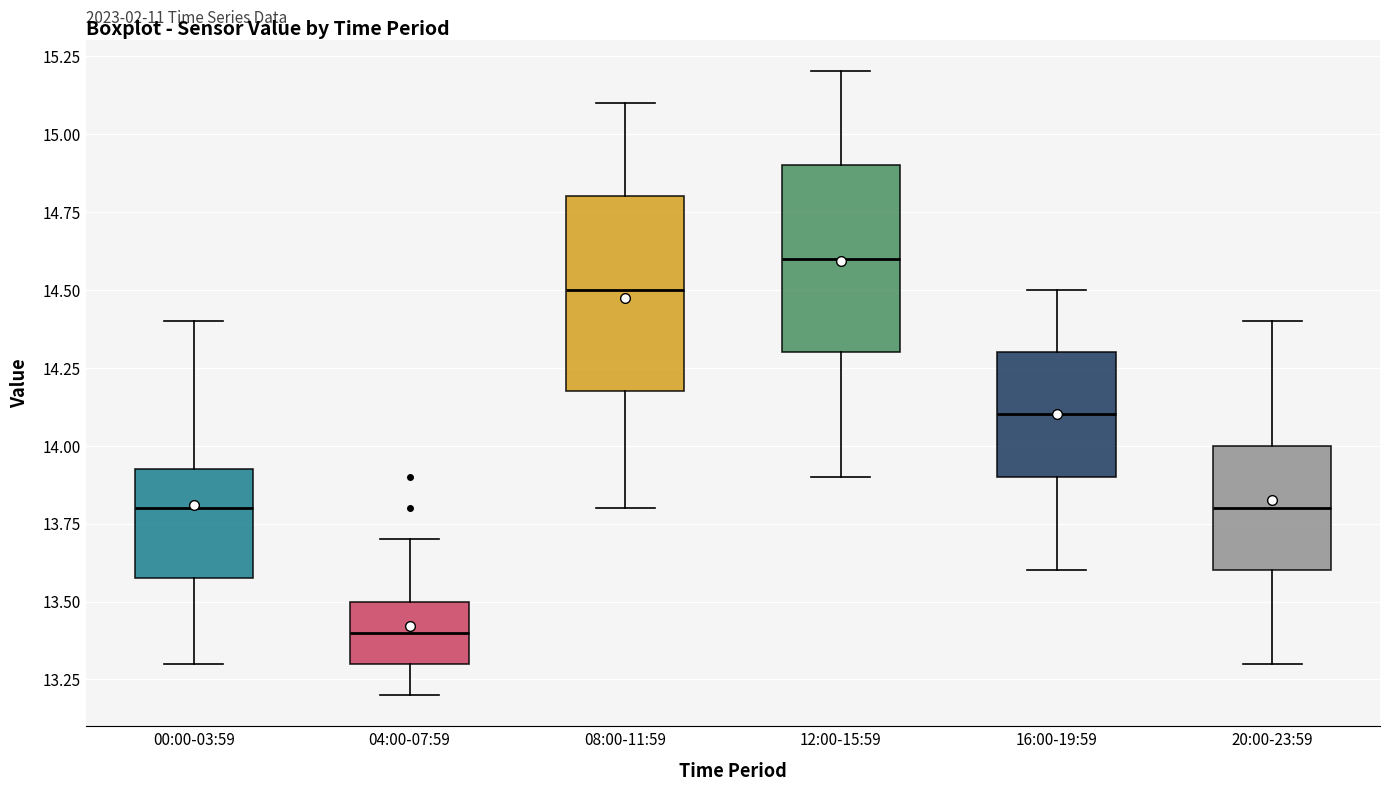

Reading left to right, transcribe this box plot: for each box, give where its median line is, the range the box spans, and where its two whiskers end, as read against the y-axis. The values are not printed on the chart, so give them approximately, as read against the axis.

00:00-03:59: median 13.80, box 13.60 to 13.95, whiskers 13.30 to 14.40
04:00-07:59: median 13.40, box 13.30 to 13.50, whiskers 13.20 to 13.70
08:00-11:59: median 14.50, box 14.20 to 14.80, whiskers 13.80 to 15.10
12:00-15:59: median 14.60, box 14.30 to 14.90, whiskers 13.90 to 15.20
16:00-19:59: median 14.10, box 13.90 to 14.30, whiskers 13.60 to 14.50
20:00-23:59: median 13.80, box 13.60 to 14.00, whiskers 13.30 to 14.40